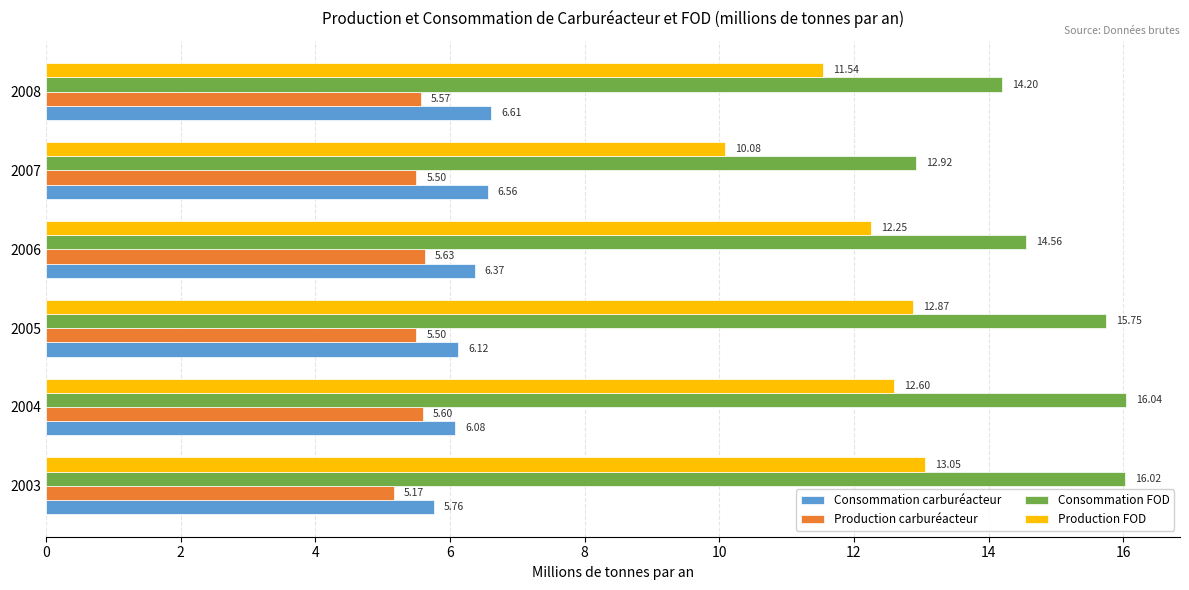

What are all the series names shown in the legend?

Consommation carburéacteur, Production carburéacteur, Consommation FOD, Production FOD